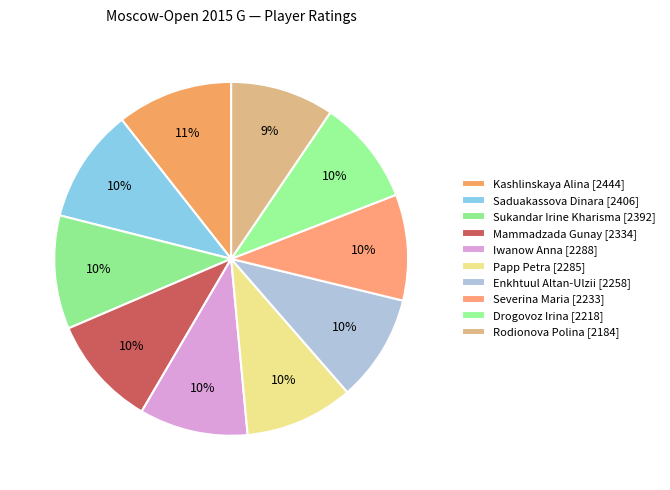

To the nearest percent, what is the combined percentage of Enkhtuul Altan-Ulzii and Kashlinskaya Alina?

20%